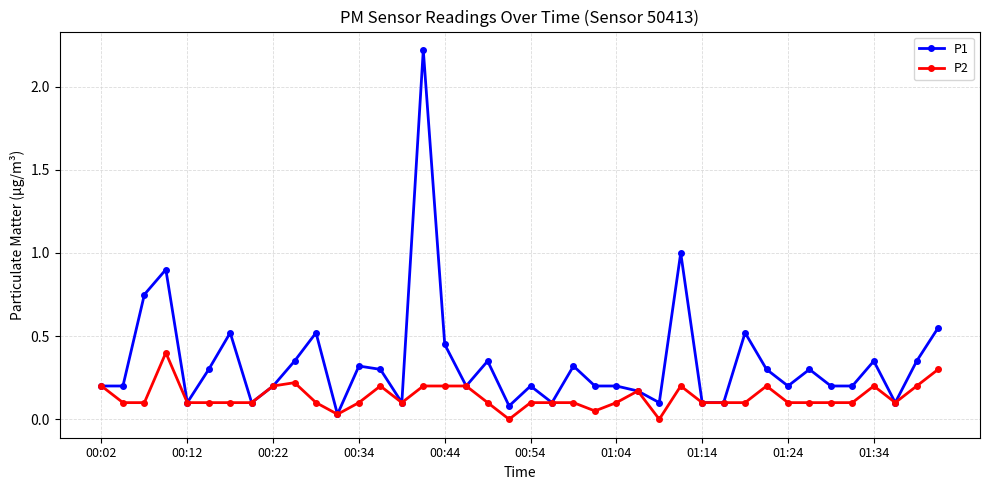

Which series has the largest range (max minus min)?

P1